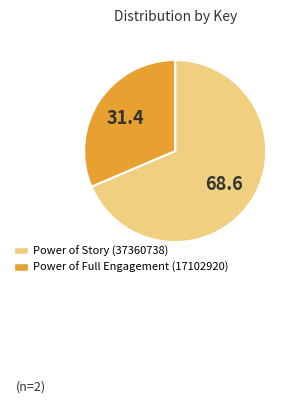

Which has a higher value, Power of Story (37360738) or Power of Full Engagement (17102920)?

Power of Story (37360738)